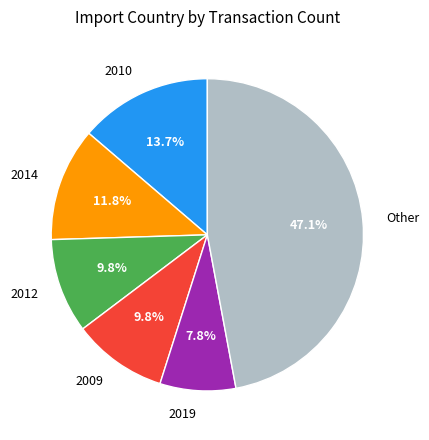

Is 2019 the majority of the pie?

No